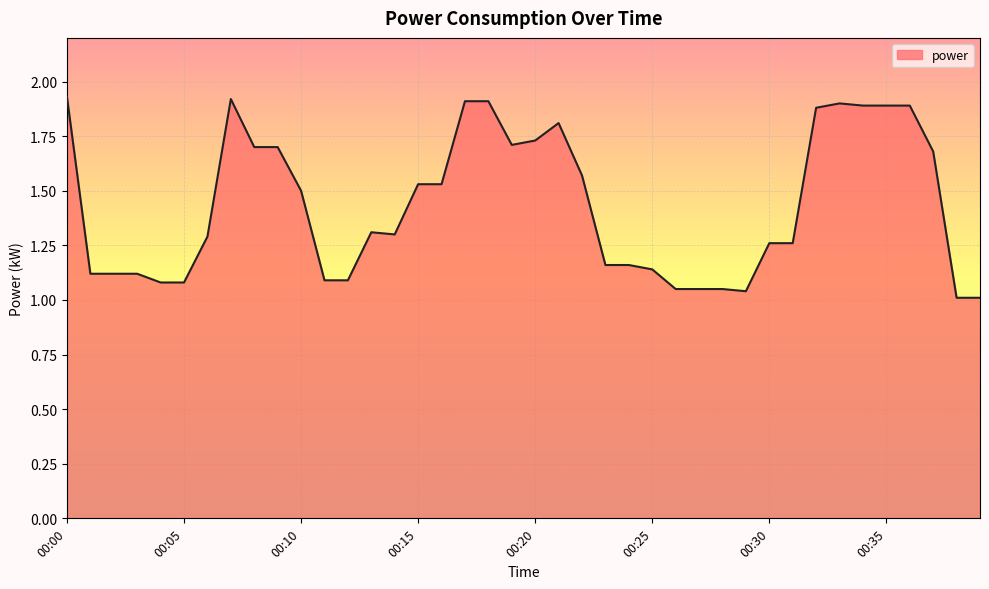

What is the difference between the maximum and minimum values?

0.9